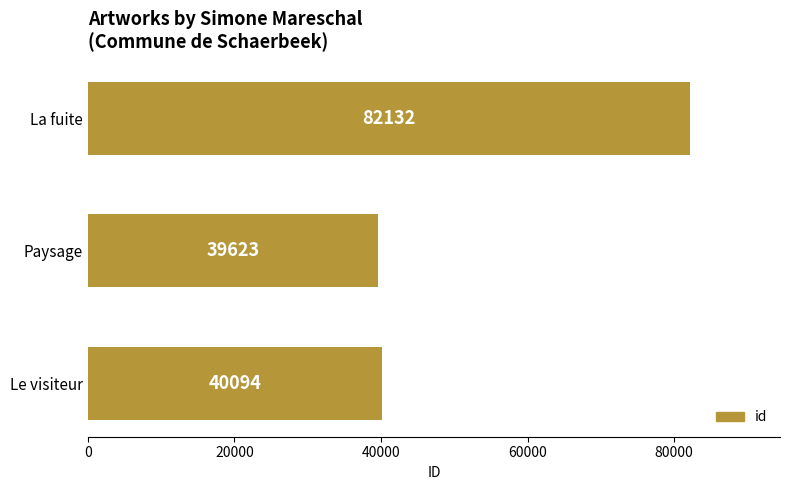

Rank the categories by value from highest to lowest.

La fuite, Le visiteur, Paysage